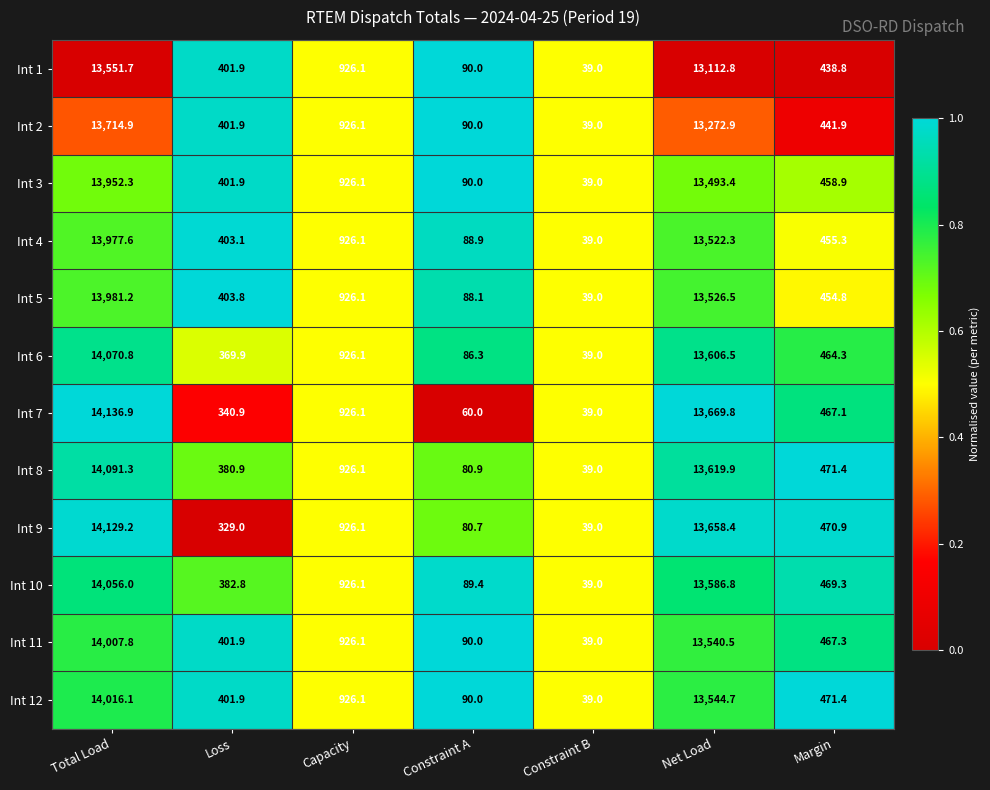

List the series in order of their peak value, lowest first.

Int 1, Int 2, Int 3, Int 4, Int 5, Int 11, Int 12, Int 10, Int 6, Int 8, Int 9, Int 7